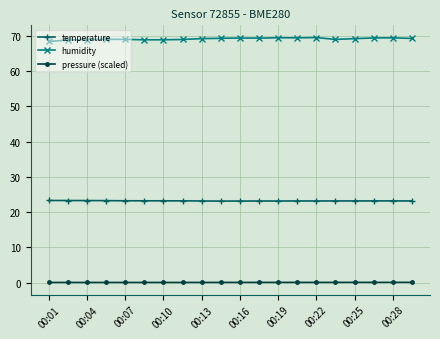

Which series has the largest total across all categories?

humidity